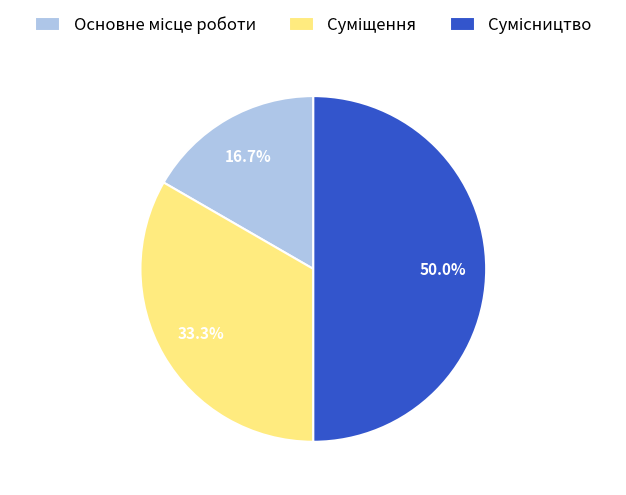

Count the number of slices in the pie.

3